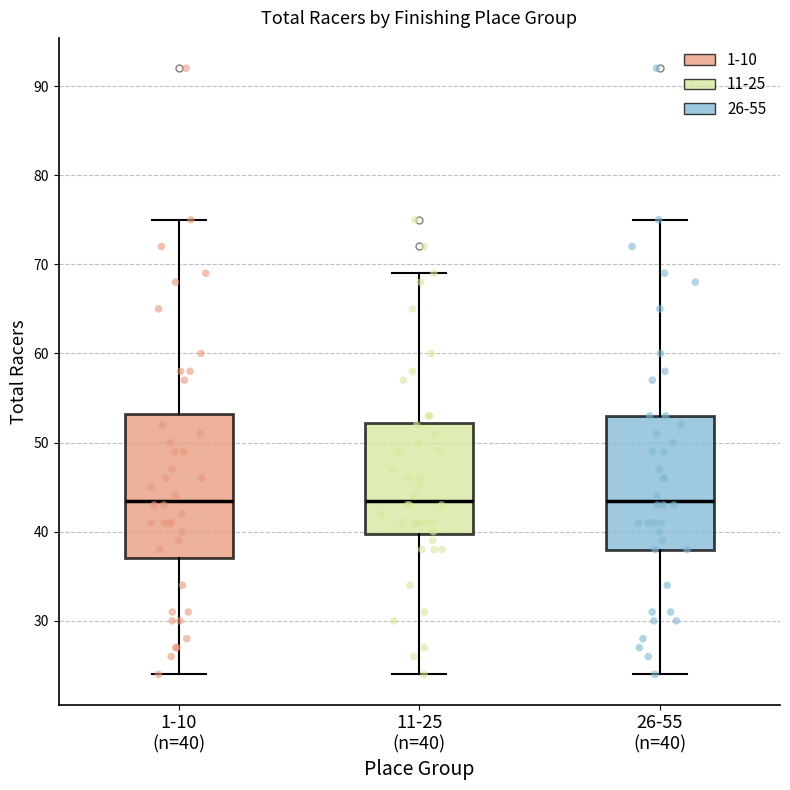

Which box is the tallest, from its lower edge to its upper edge?

1-10 (n=40)